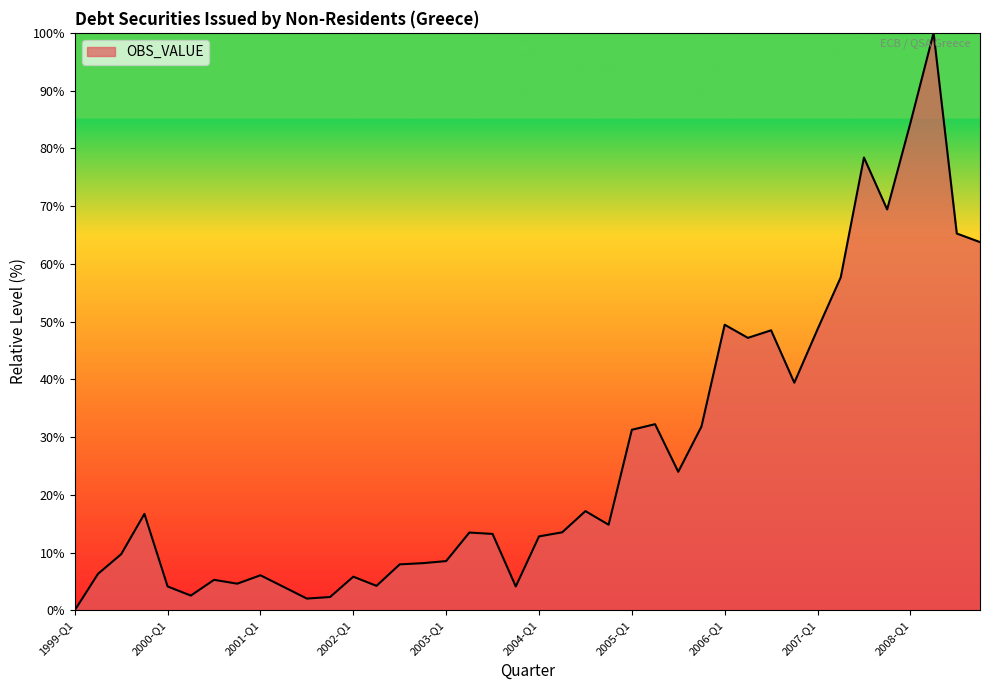

What is the difference between the maximum and minimum values?

100.0